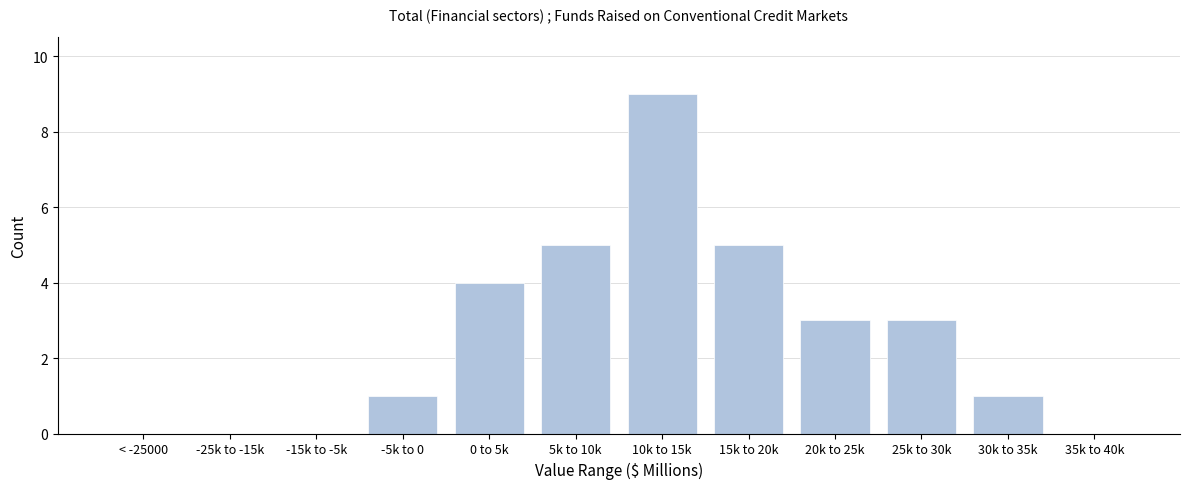

Reading left to right, extract all data points from this chart.

< -25000=0	-25k to -15k=0	-15k to -5k=0	-5k to 0=1	0 to 5k=4	5k to 10k=5	10k to 15k=9	15k to 20k=5	20k to 25k=3	25k to 30k=3	30k to 35k=1	35k to 40k=0